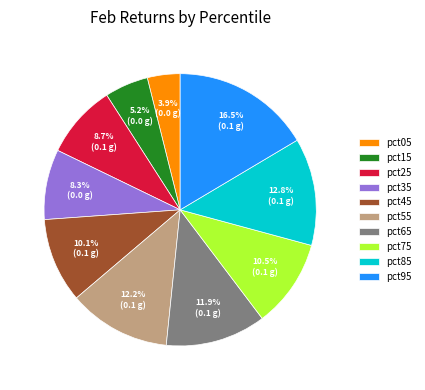

Does any single category account for the majority?

No